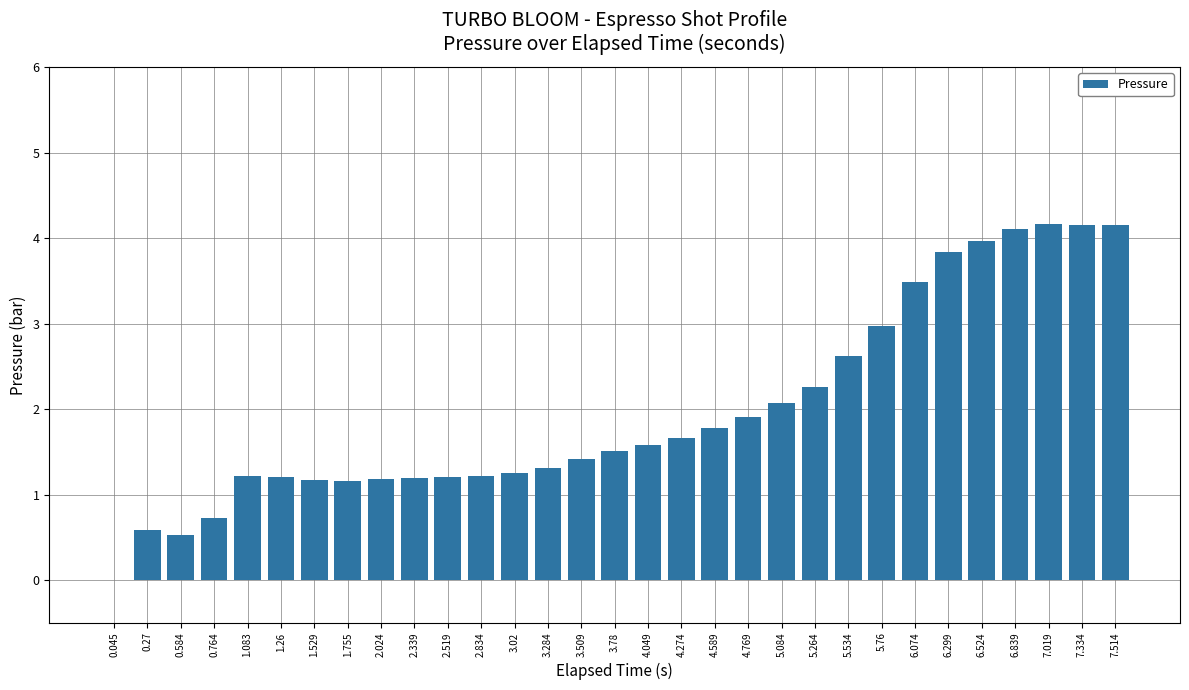

What is the maximum value shown in the chart?

4.2